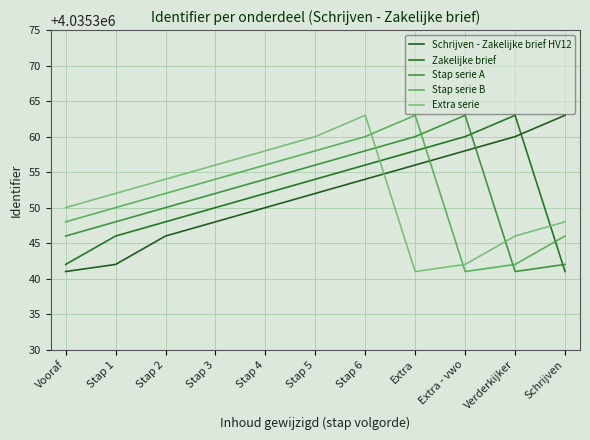

List the labels in order of Stap serie A value, largest first.

Extra - vwo, Extra, Stap 6, Stap 5, Stap 4, Stap 3, Stap 2, Stap 1, Vooraf, Schrijven, Verderkijker